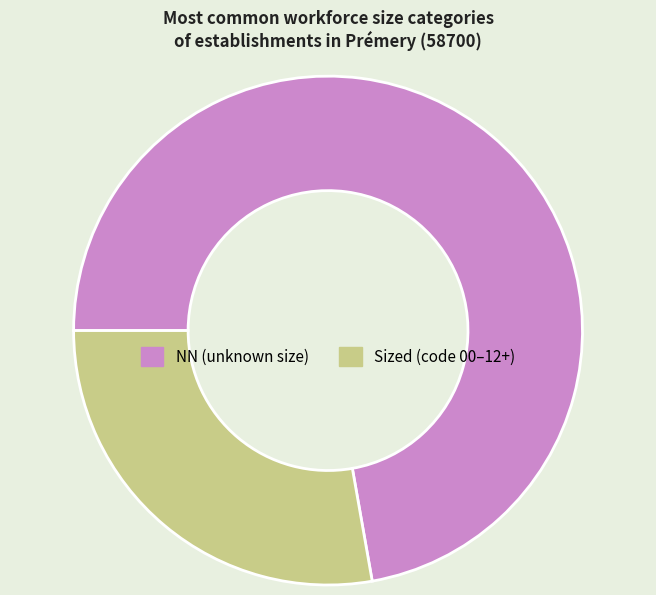

Is there a majority slice in this chart?

Yes